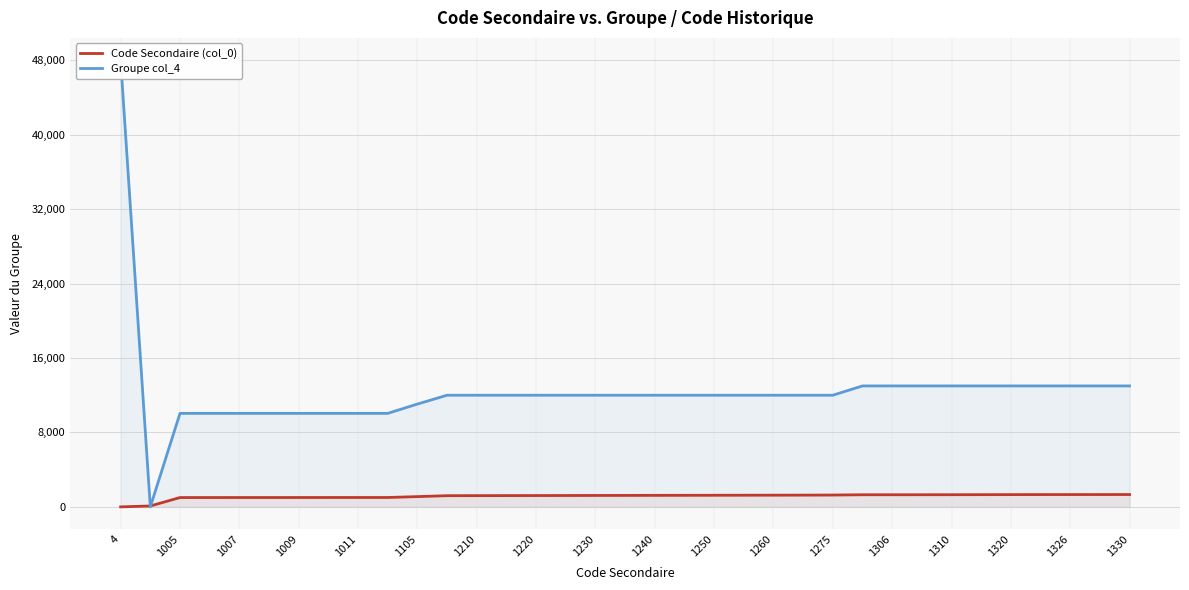

Is it true that Code Secondaire (col_0) equals 1240 at 1240?

True